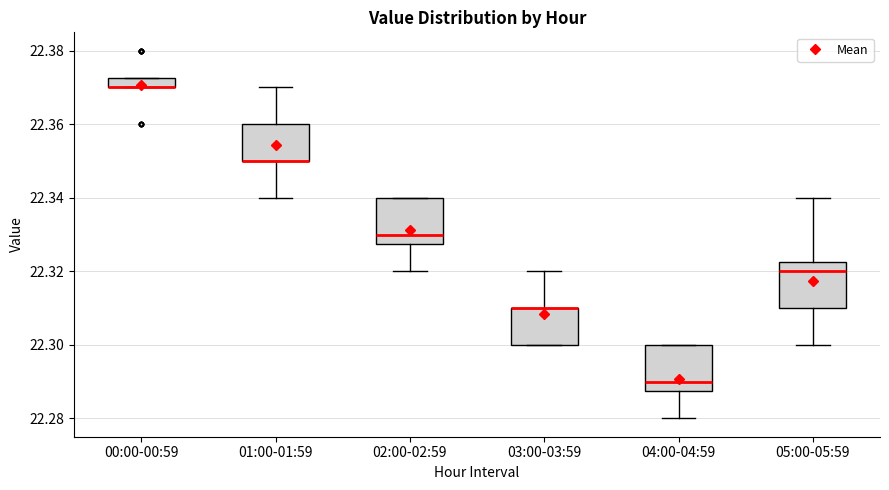

Where is the upper edge of the box for 03:00-03:59 on the y-axis? The values are not printed on the chart, so give them approximately, as read against the axis.

22.310